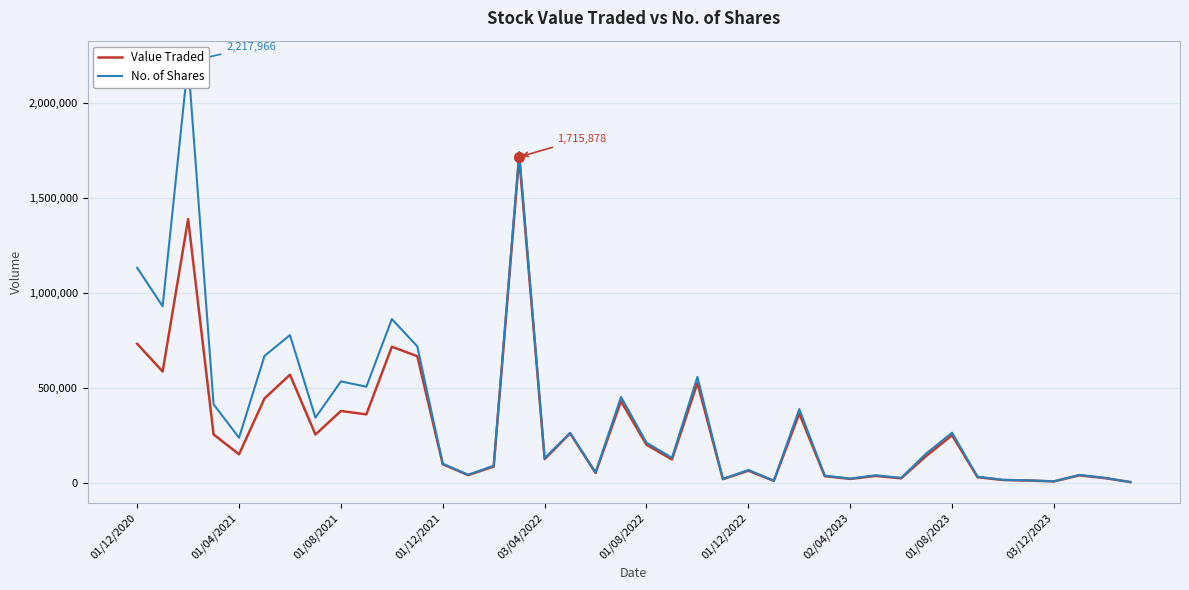

What is the average value of the Value Traded series?

280137